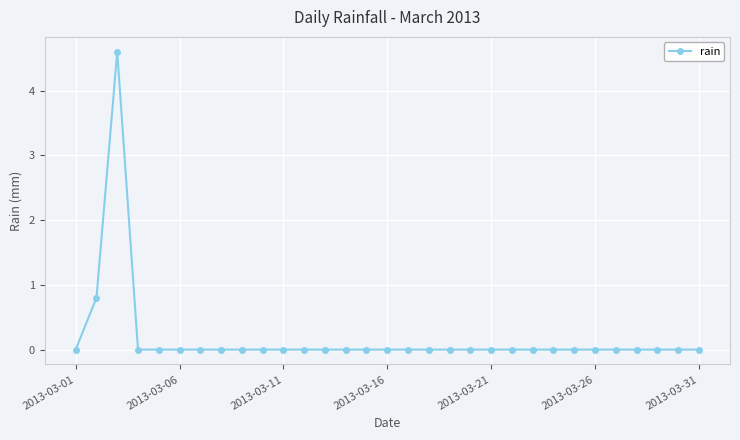

True or false: there are more than 0 points higher than both neighbors.

True